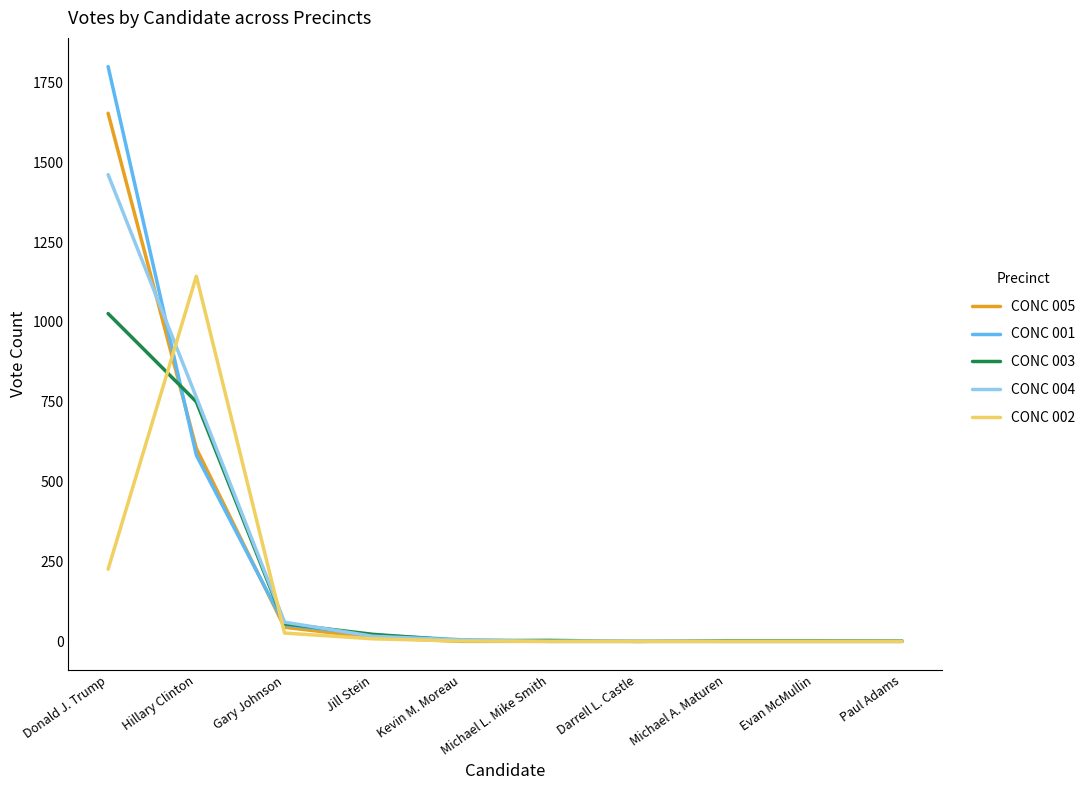

What is the approximate value of CONC 003 at Gary Johnson?

55